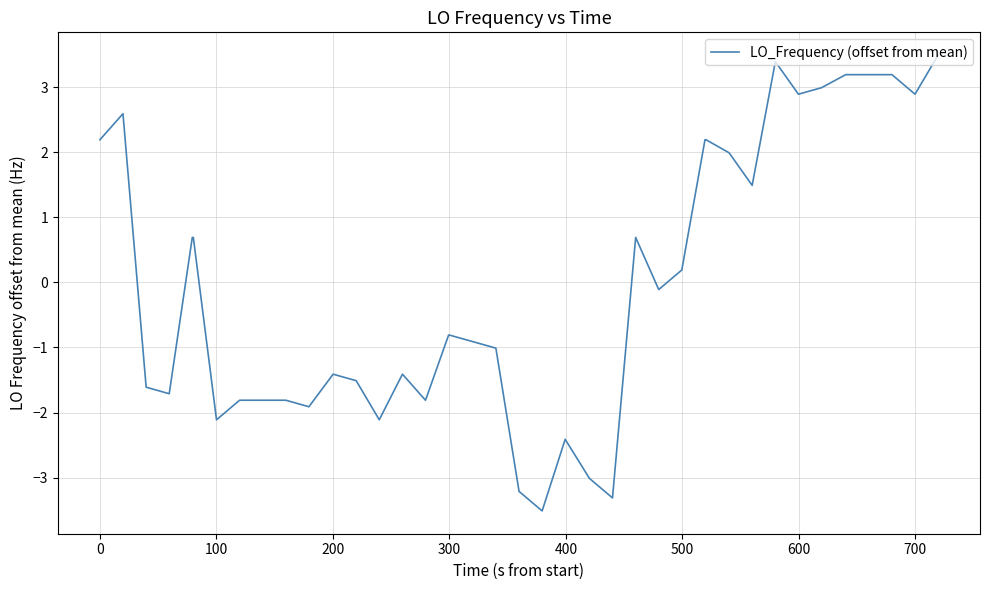

What is the difference between the maximum and minimum values?

7.0